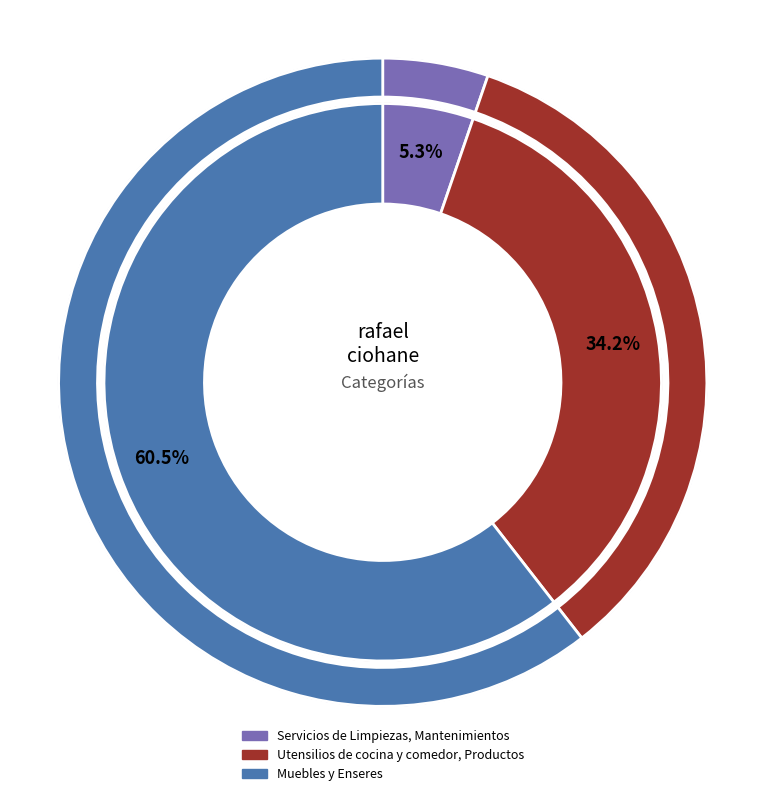

Rank the categories by value from lowest to highest.

Servicios de Limpiezas, Mantenimientos, Utensilios de cocina y comedor, Productos, Muebles y Enseres